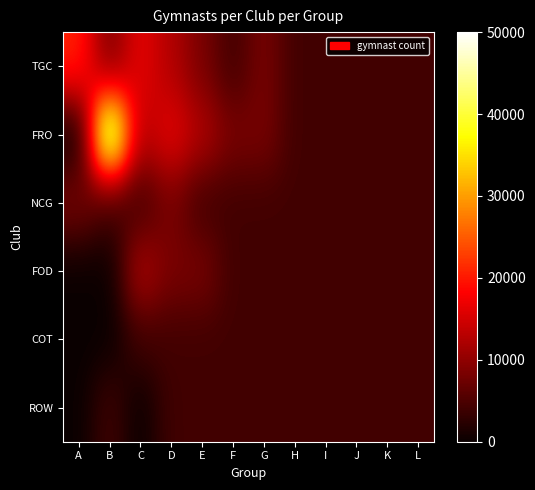

Count the number of categories in the chart.

12